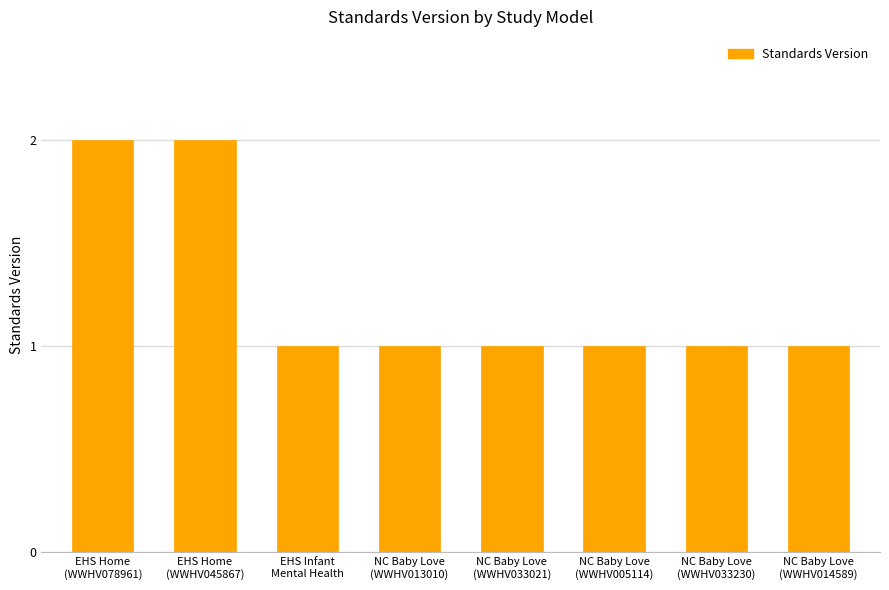

How many data points does each series have?

8